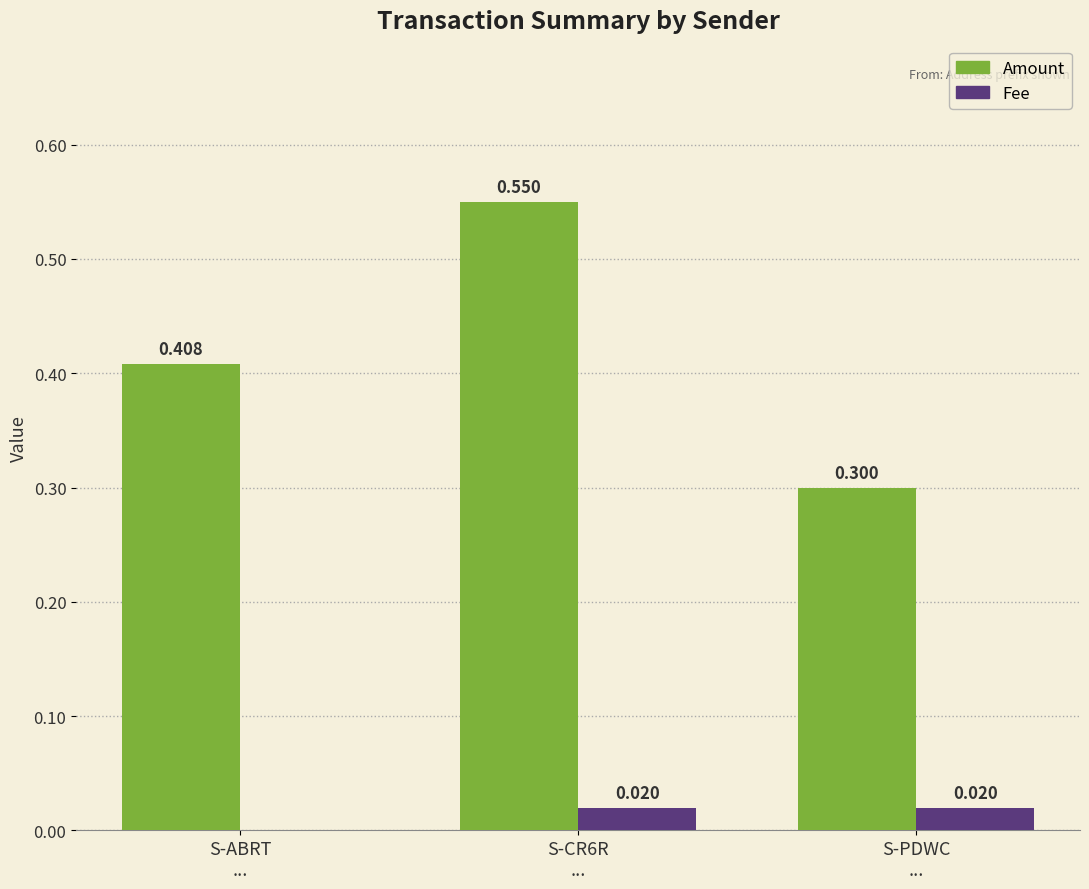

How many groups of bars are there?

3